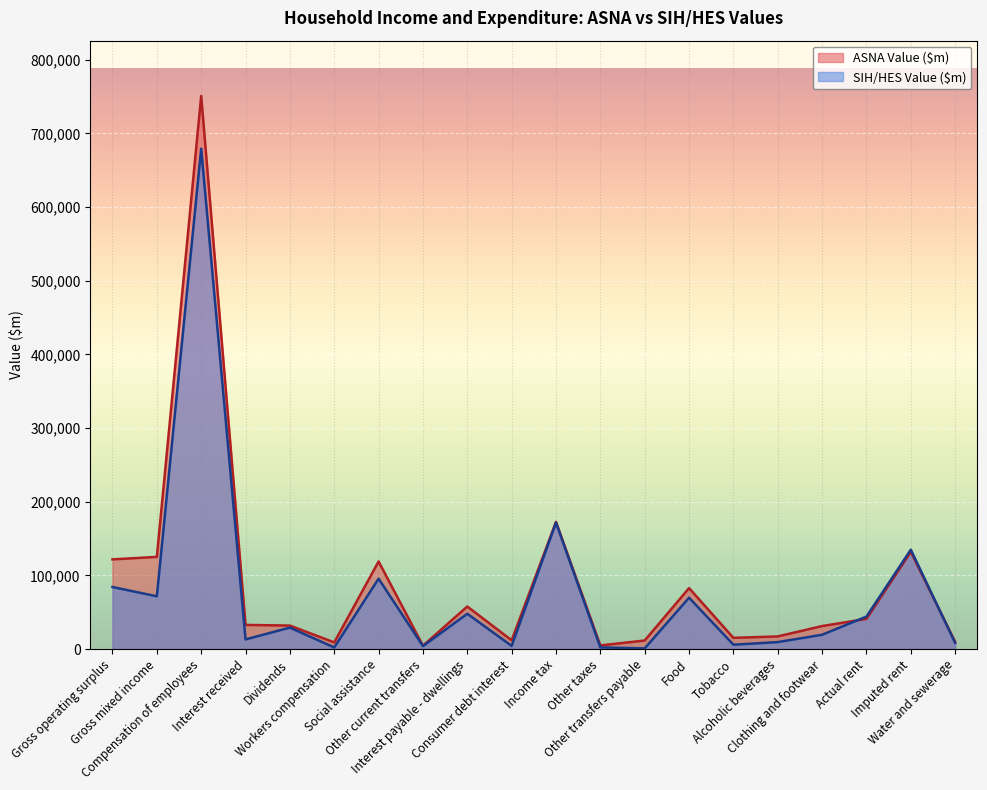

Which category has the lowest value in the ASNA Value ($m) series?

Other current transfers